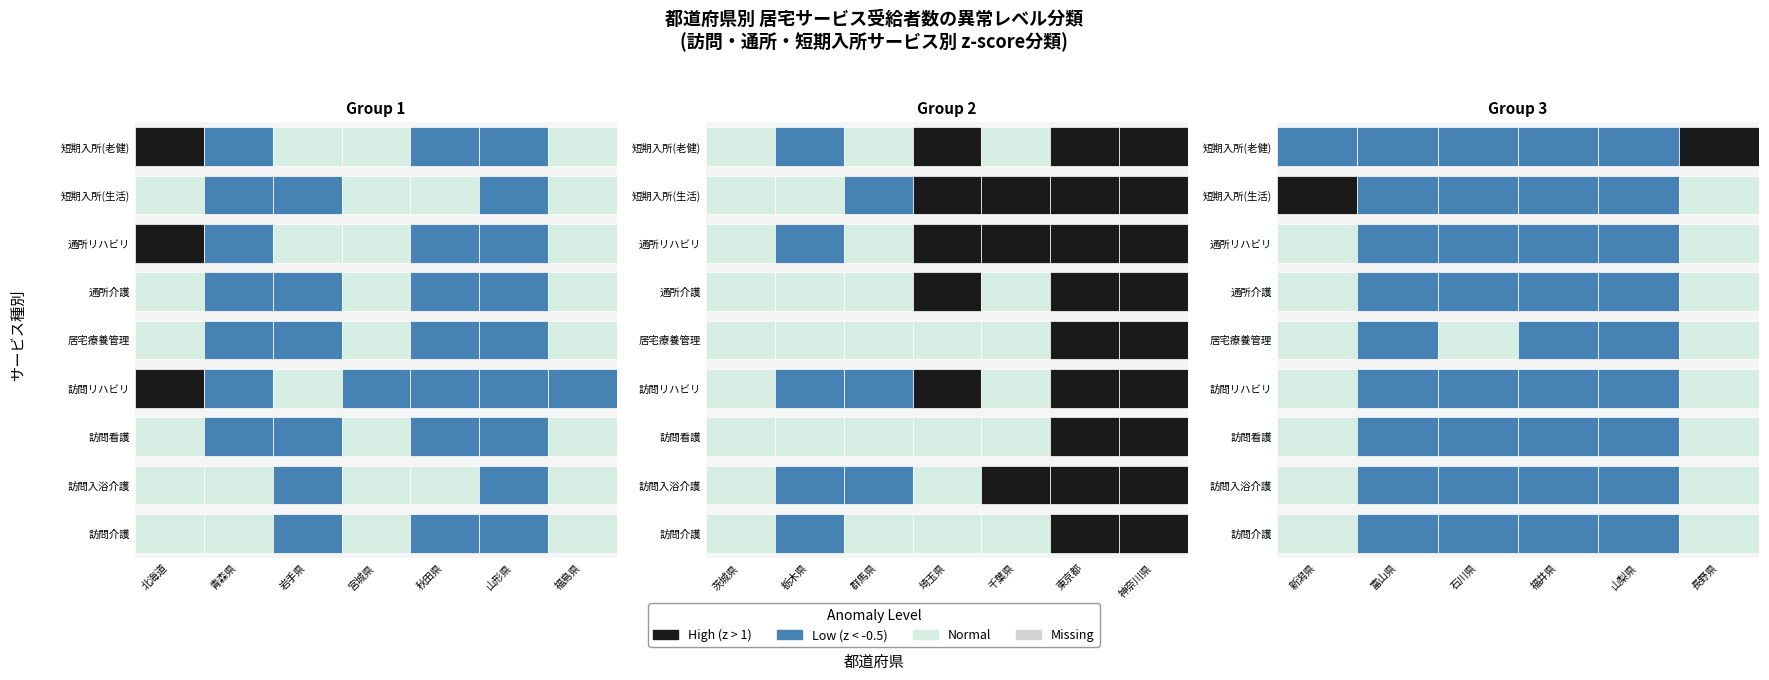

Reading left to right, what are all the values shown in this chart?

北海道: 49602	1812	31632	8970	42981	39347	23484	7702	1796
青森県: 18230	1038	5386	970	5185	15402	7556	3198	299
岩手県: 10485	813	6004	1948	4664	15538	7983	4984	711
宮城県: 12939	2099	9456	1612	14207	19633	10070	6380	1042
秋田県: 8655	856	3282	589	2268	9769	3596	8511	291
山形県: 6240	730	4864	871	5626	13408	5816	4495	459
福島県: 14755	1700	8788	1642	7831	20519	9562	6565	1437
茨城県: 15294	1650	9676	2963	13790	24224	14807	7042	973
栃木県: 10417	556	7301	1043	9359	18586	7850	5881	266
群馬県: 13624	714	9855	1632	13036	22842	8817	4708	672
埼玉県: 43333	4015	30761	7603	58950	60672	26957	13538	1822
千葉県: 48922	4471	27934	6091	53636	47817	22359	12718	1379
東京都: 118437	9772	99538	10950	165533	98498	30972	19777	2344
神奈川県: 72641	6869	62440	6623	102103	63873	22378	15461	2245
新潟県: 12925	1013	9166	1960	8791	26911	9198	13165	616
富山県: 9135	539	4479	1146	5102	13674	5830	3679	442
石川県: 7646	303	5181	700	8511	10966	5001	3205	221
福井県: 4133	191	4267	527	2143	8824	4037	2568	337
山梨県: 6107	481	3293	1510	2987	8708	3738	3259	153
長野県: 14626	1419	12090	5093	11250	21040	10228	6558	2047